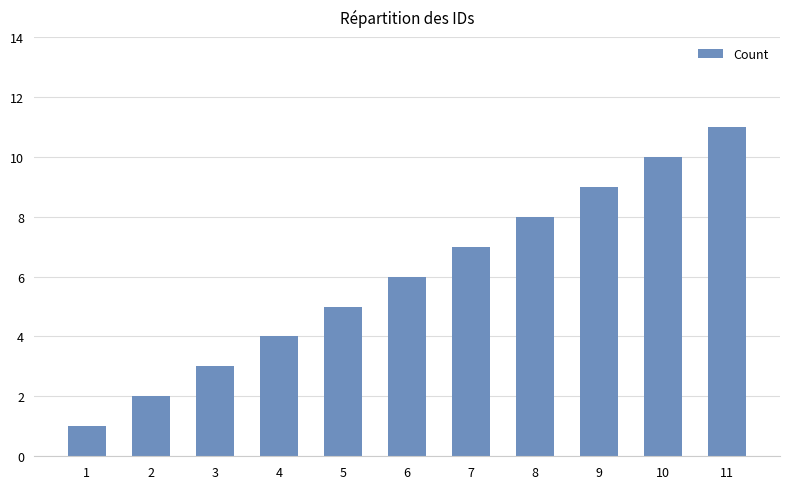

What is the maximum value shown in the chart?

11